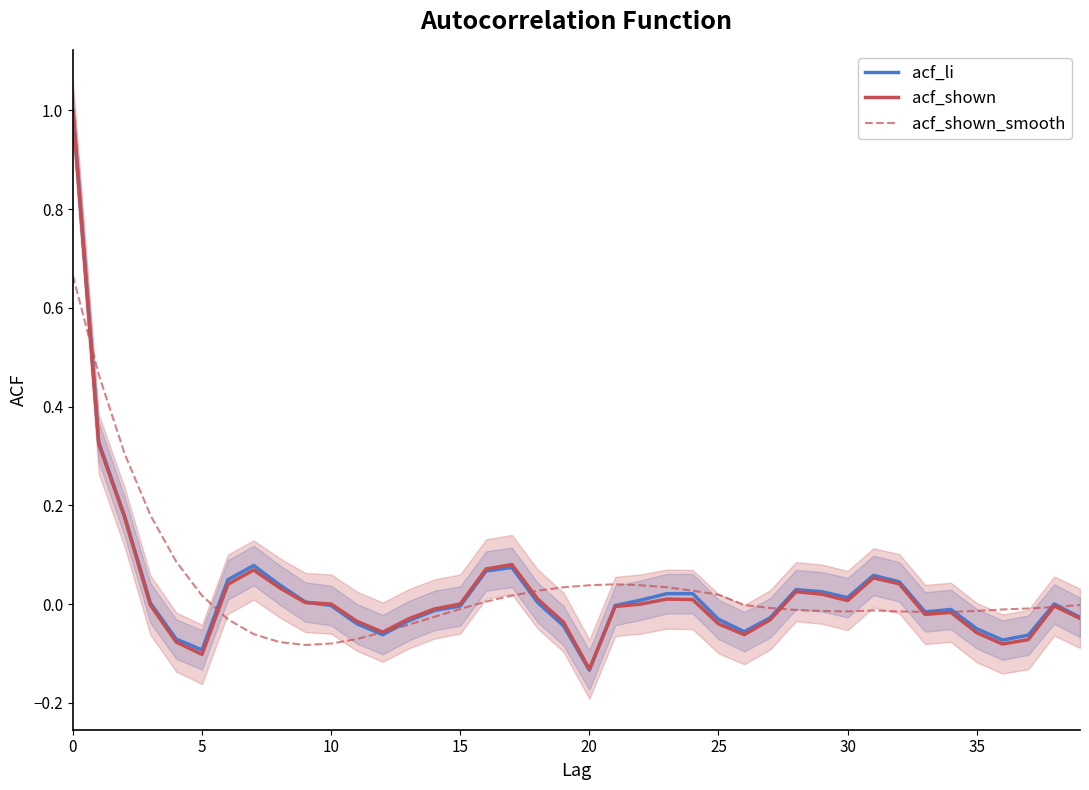

How many lines are shown in the chart?

3